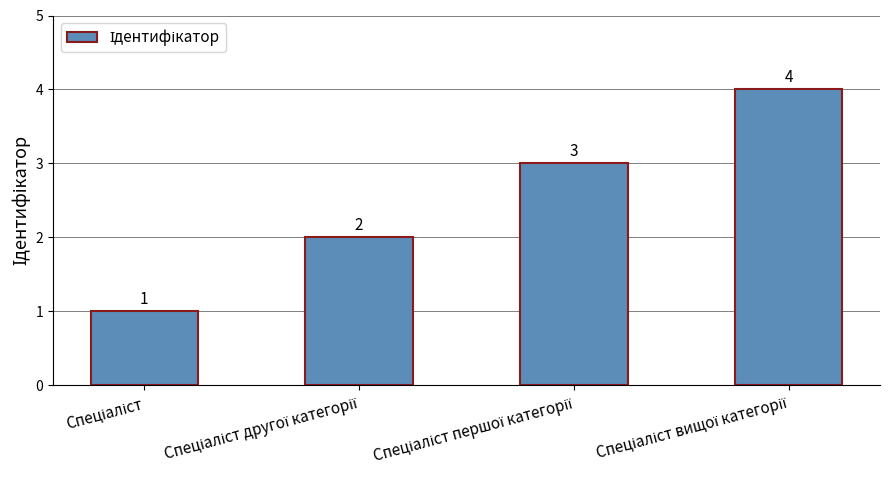

How many data points does each series have?

4